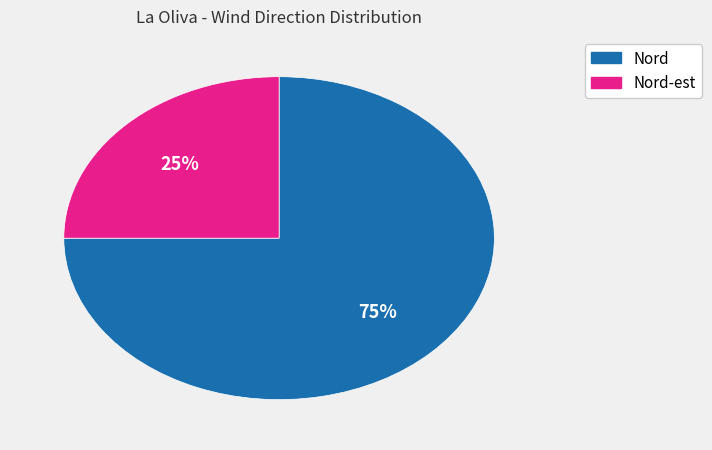

To the nearest percent, what is the average slice percentage?

50%